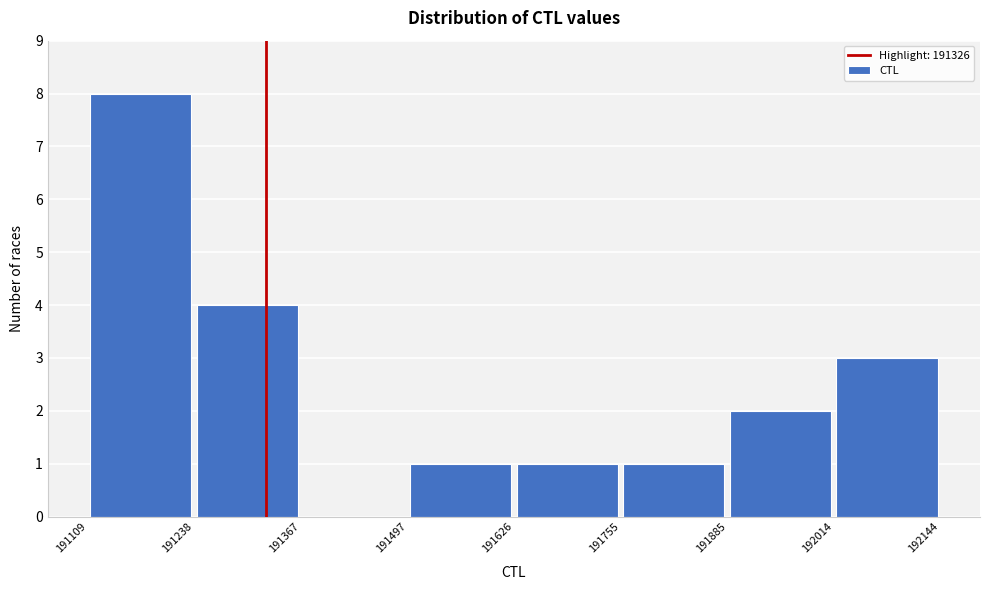

Reading left to right, list every bar in this chart as the range it spans on the x-axis followed by its height. The values are not printed on the chart, so give them approximately, as read against the axis.

191109 to 191238: 8
191238 to 191367: 4
191367 to 191497: 0
191497 to 191626: 1
191626 to 191755: 1
191755 to 191885: 1
191885 to 192014: 2
192014 to 192144: 3